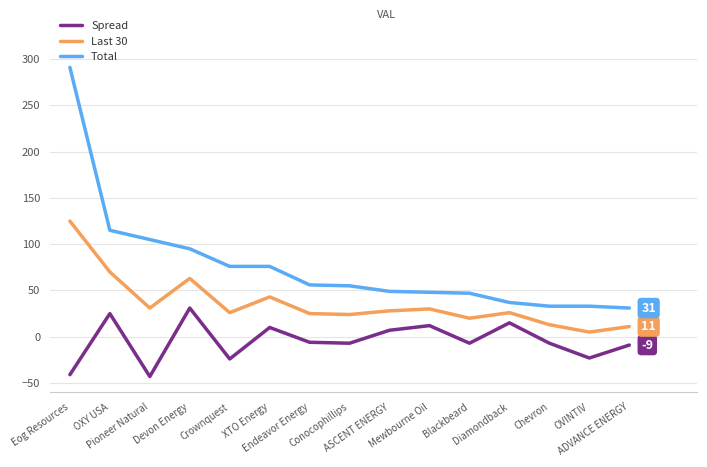

What are all the series names shown in the legend?

Spread, Last 30, Total